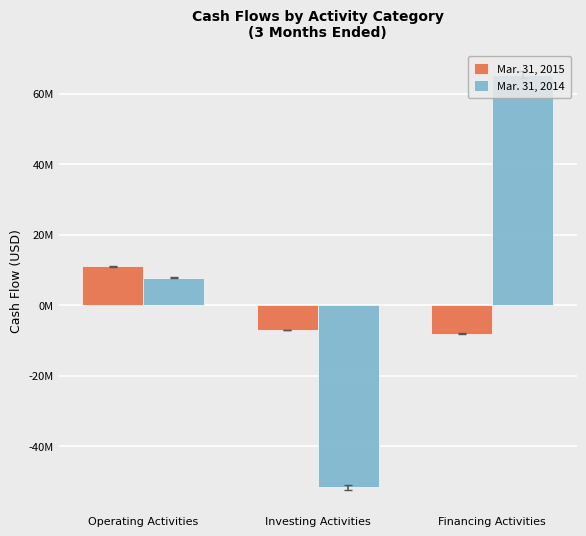

Between Operating Activities and Investing Activities, which series saw the biggest shift?

Mar. 31, 2014